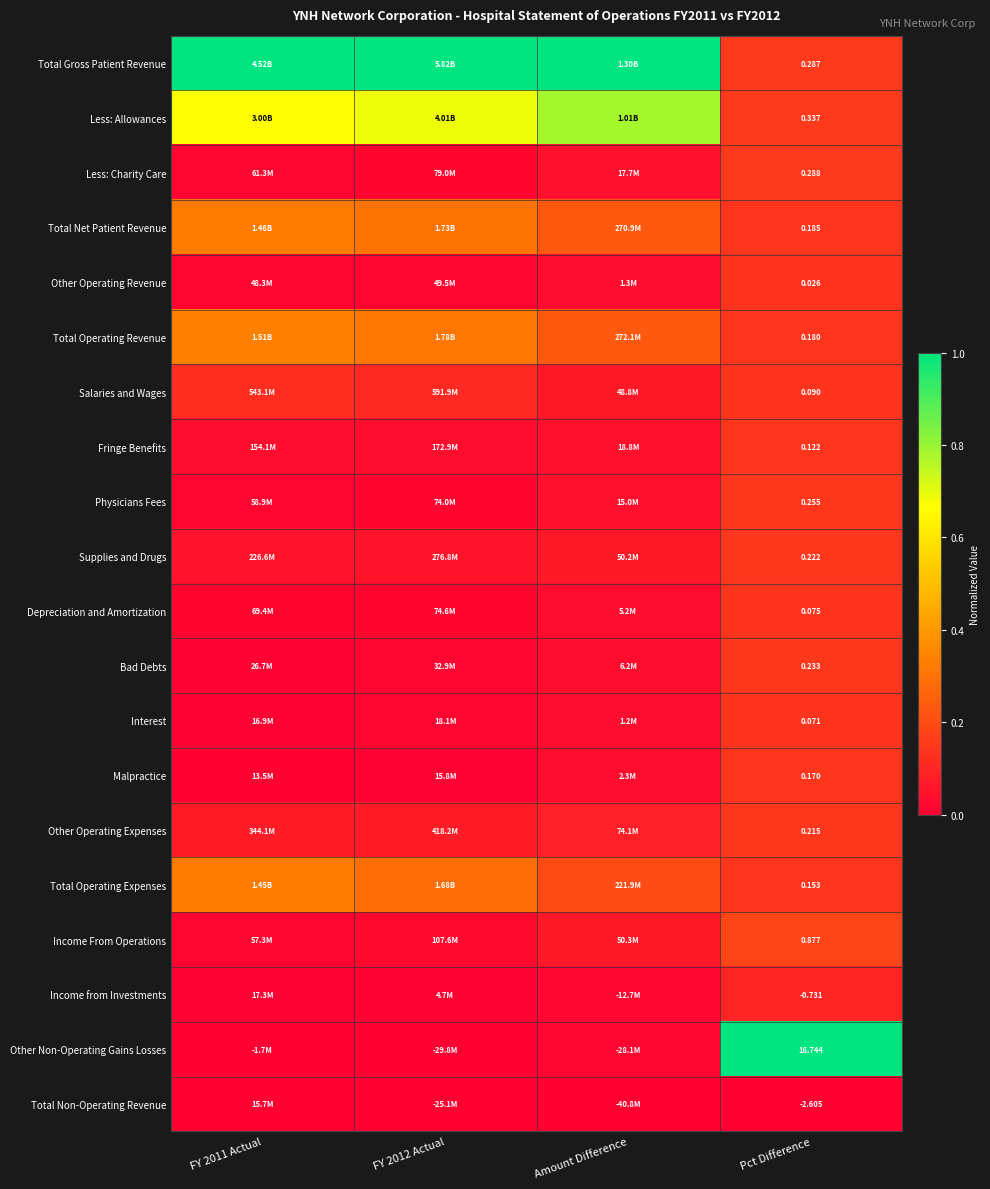

At Pct Difference, list the series in order from smallest to largest.

Total Non-Operating Revenue, Income from Investments, Other Operating Revenue, Interest, Depreciation and Amortization, Salaries and Wages, Fringe Benefits, Total Operating Expenses, Malpractice, Total Operating Revenue, Total Net Patient Revenue, Other Operating Expenses, Supplies and Drugs, Bad Debts, Physicians Fees, Total Gross Patient Revenue, Less: Charity Care, Less: Allowances, Income From Operations, Other Non-Operating Gains Losses